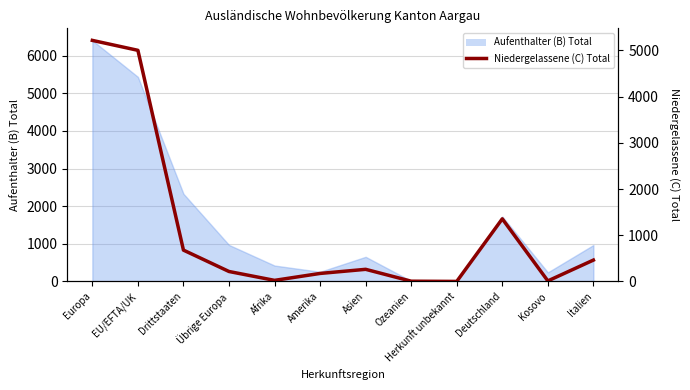

Where does the data first go above 262?

Europa